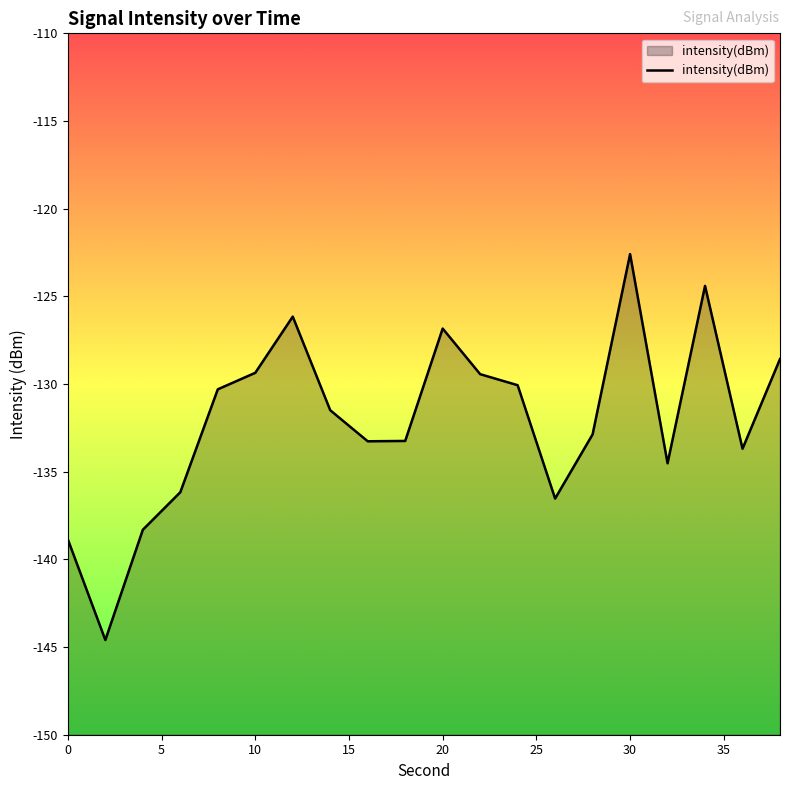

Is it true that the value at 20 is -74.5?

False